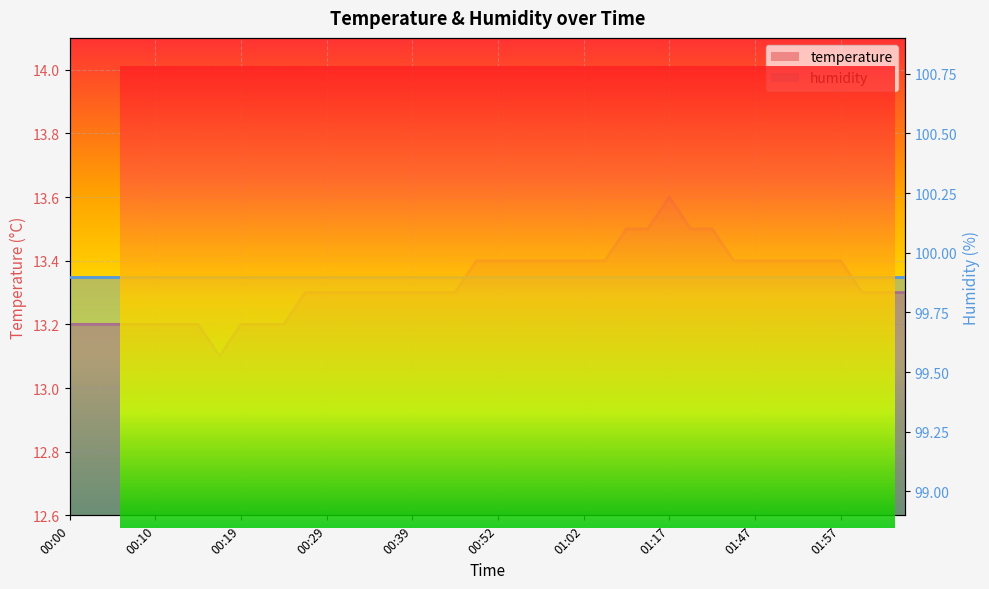

At which category does the data reach its first local peak?

01:17